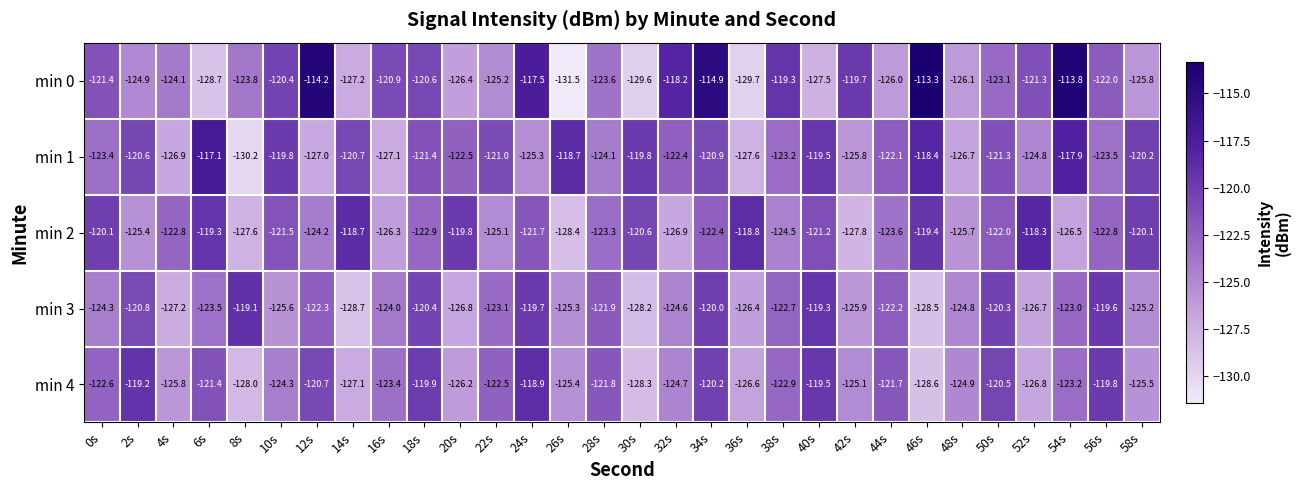

Between 42s and 54s, which series saw the biggest shift?

min 1